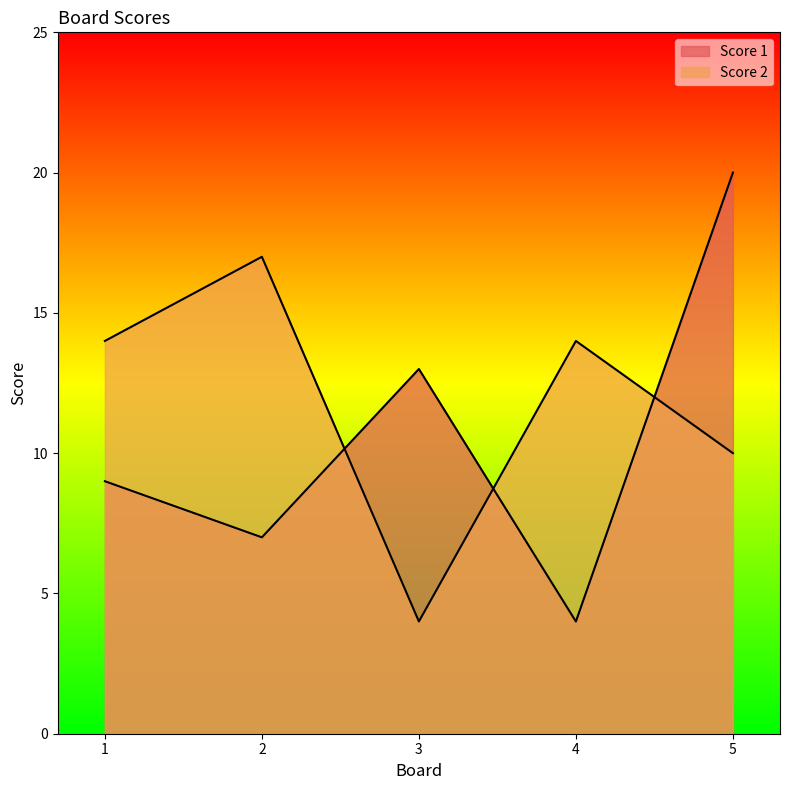

At which category is the sum across all series the highest?

5